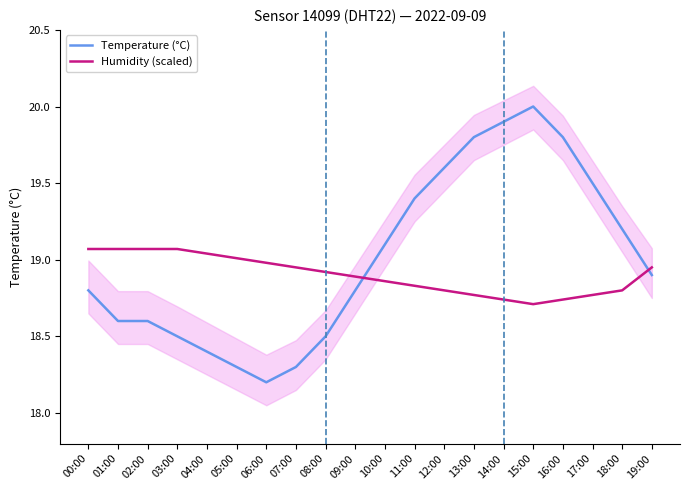

True or false: Temperature (°C) has a value of 18.9 at 19:00.

True